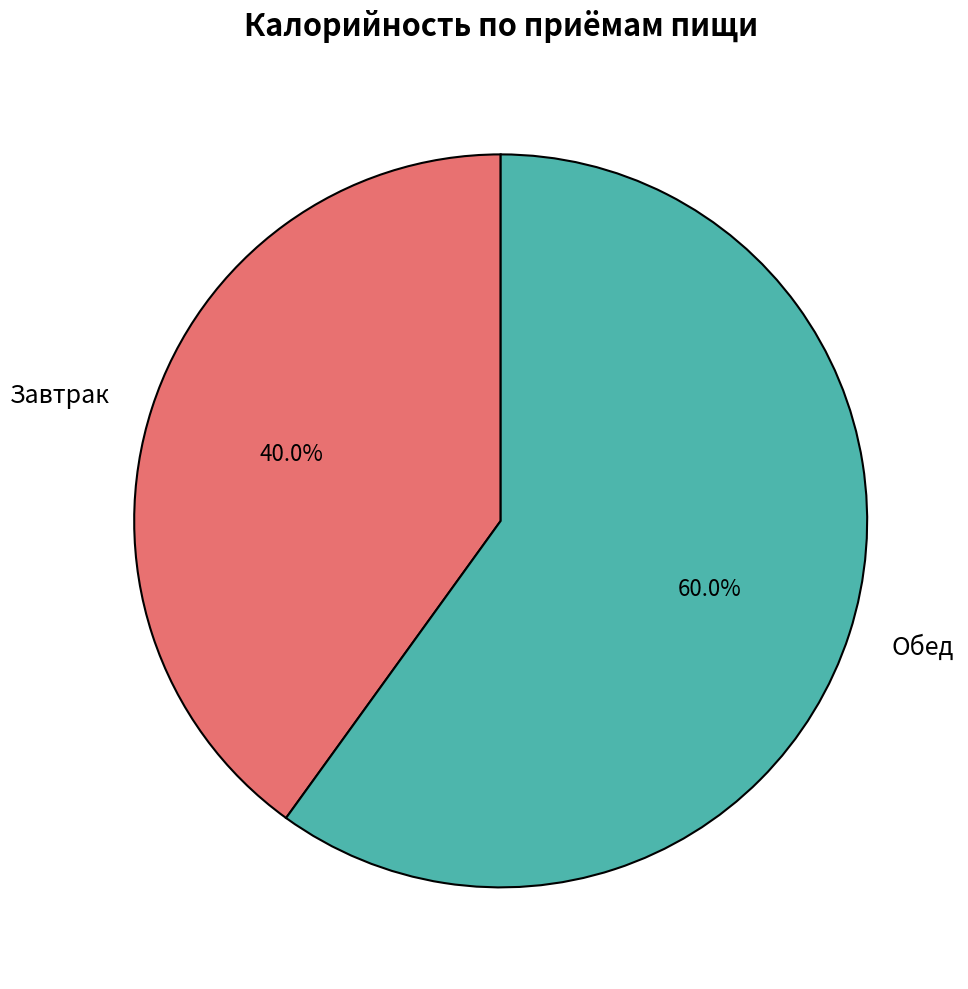

Which has a higher value, Обед or Завтрак?

Обед